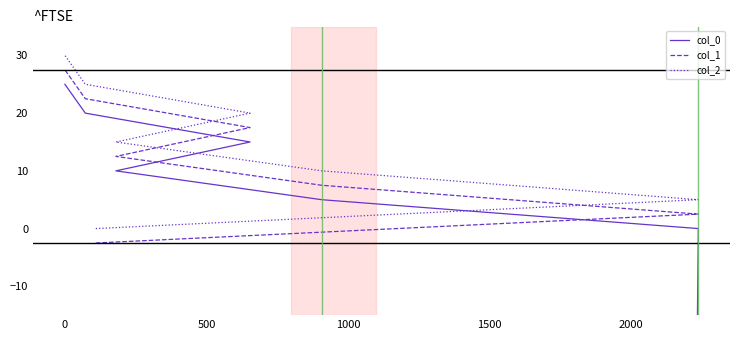

What is the average value of the col_0 series?

-1417.7